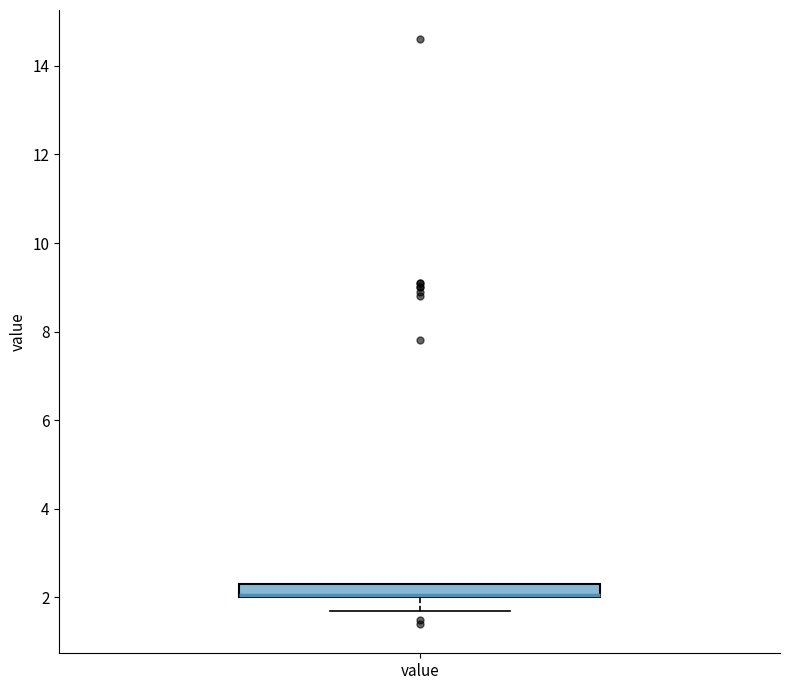

Where is the lower edge of the box for value on the y-axis? The values are not printed on the chart, so give them approximately, as read against the axis.

2.0